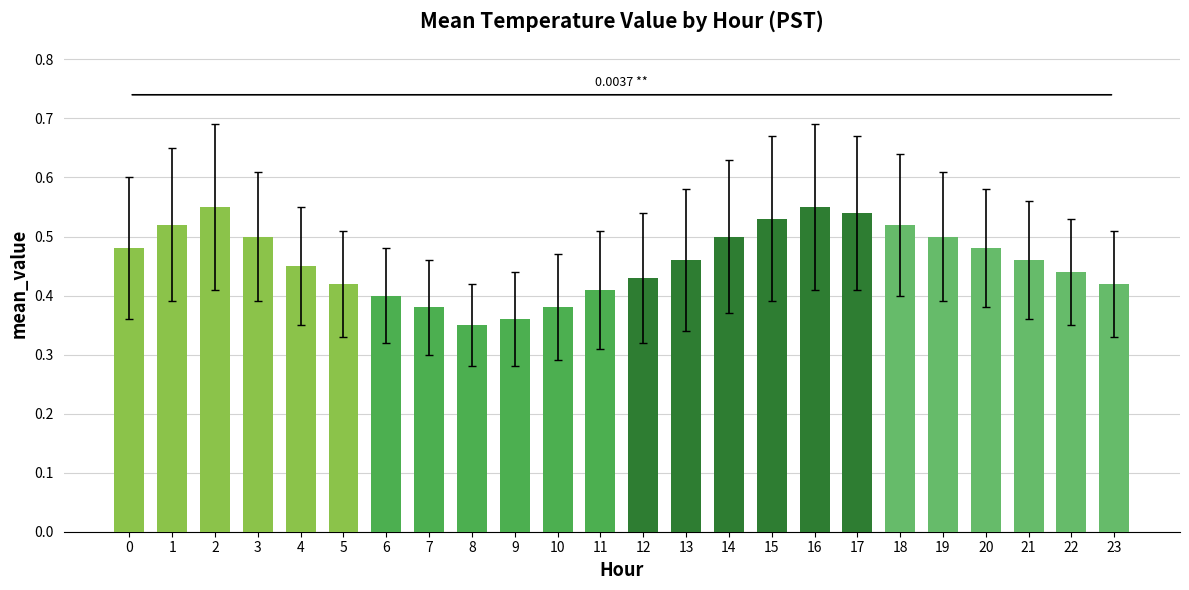

What is the sum of the values at 6 and 19?

0.9